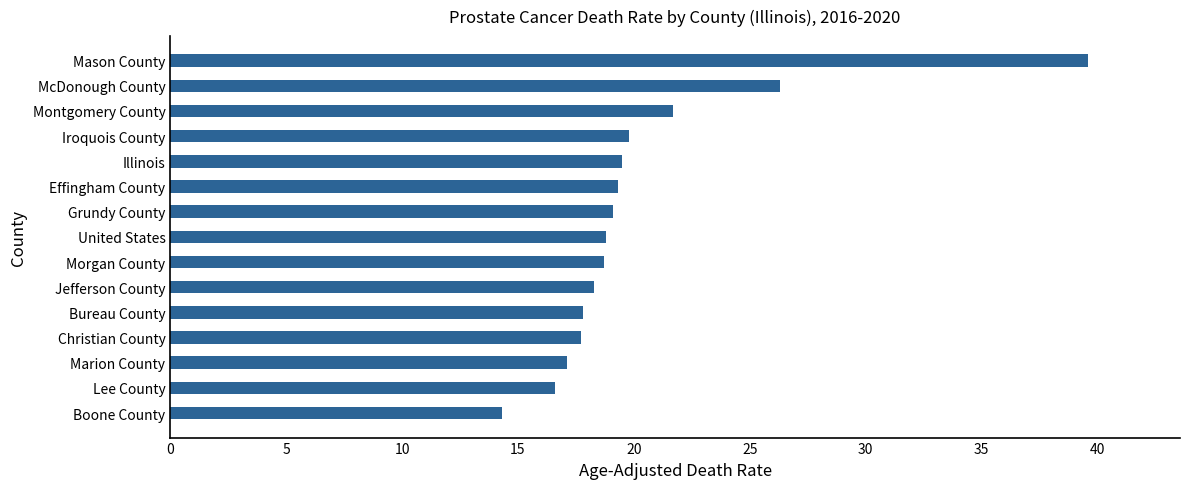

Which has a higher value, Boone County or Jefferson County?

Jefferson County